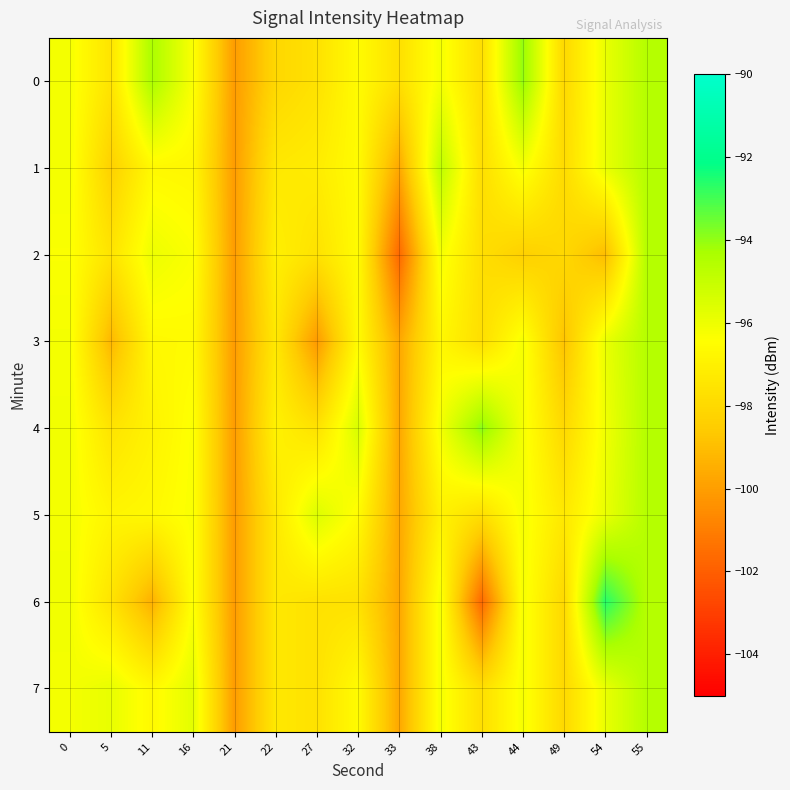

Which category has the lowest value across all series?

33